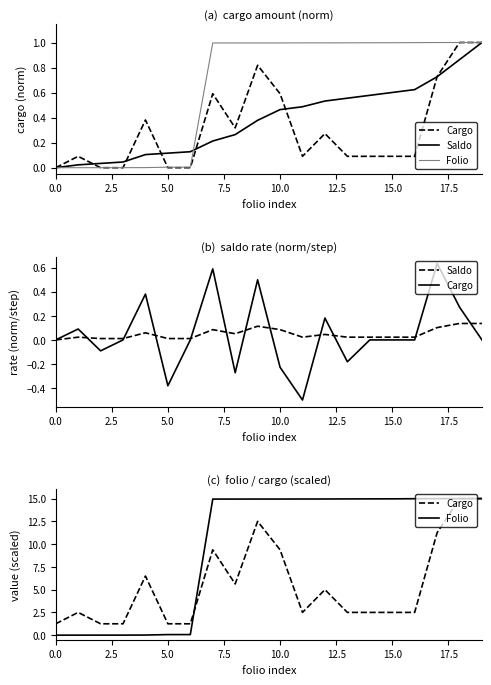

Which series has the widest spread of values?

Folio